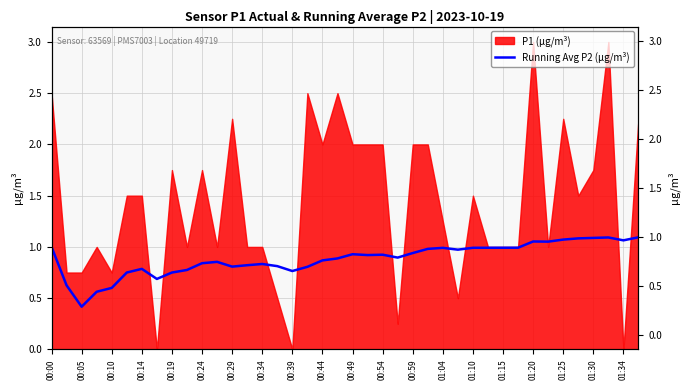

How many points are lower than both their immediate neighbors (excluding endpoints)?

9